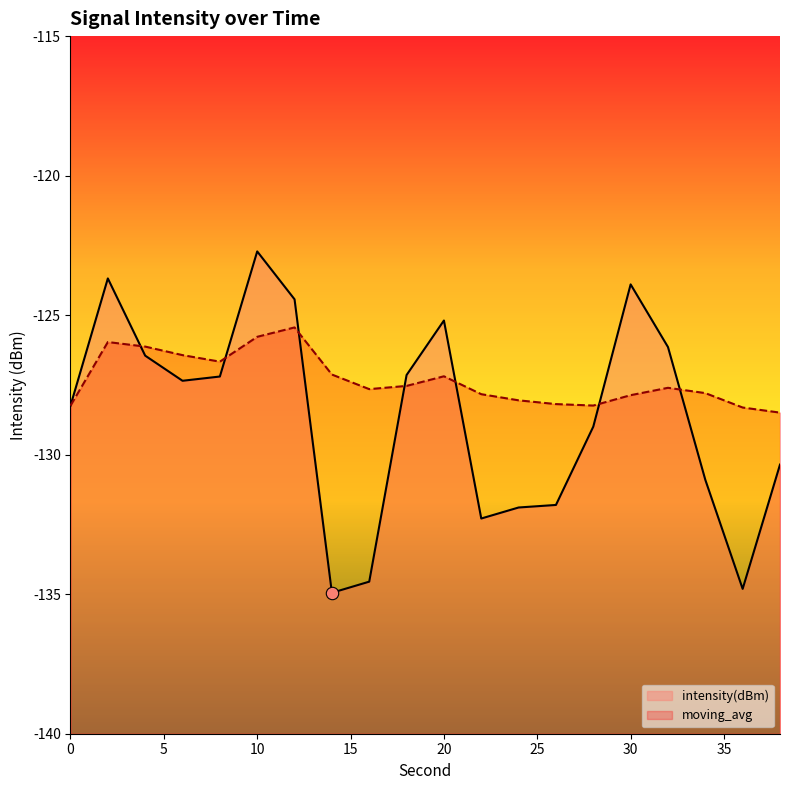

At which category is the sum across all series the highest?

10